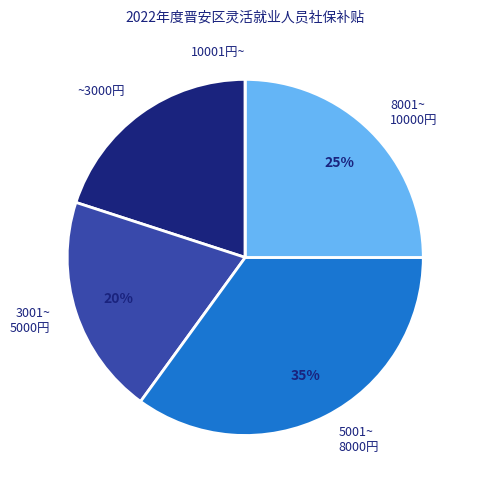

Which has a higher value, 8001~ 10000円 or 3001~ 5000円?

8001~ 10000円